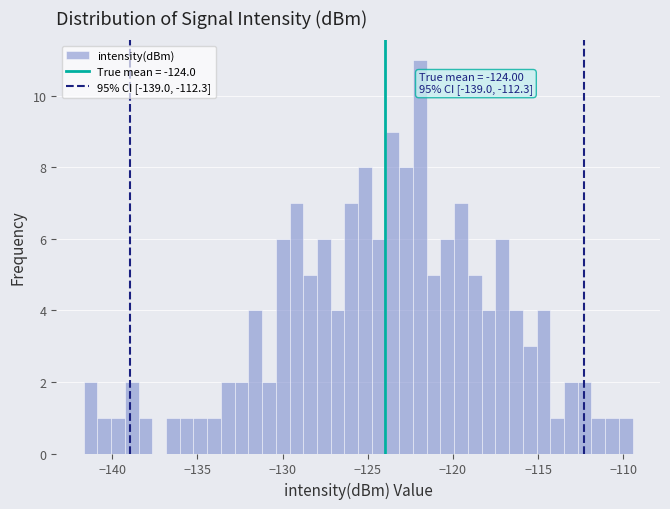

Around what value on the x-axis is the tallest bar? Give the approximate position of its centre, as read against the axis.

-122.0